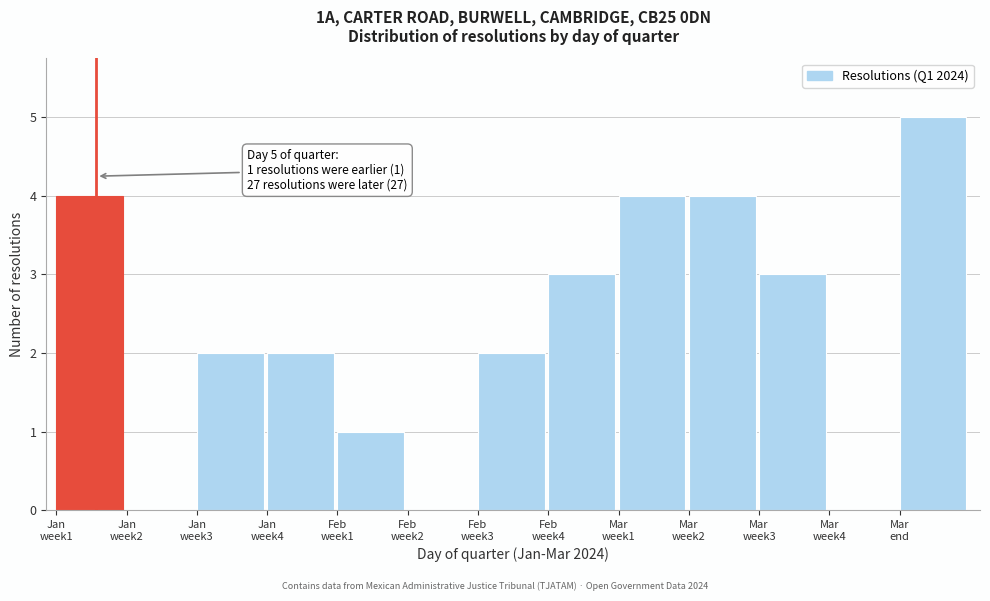

What is the greatest value displayed?

5